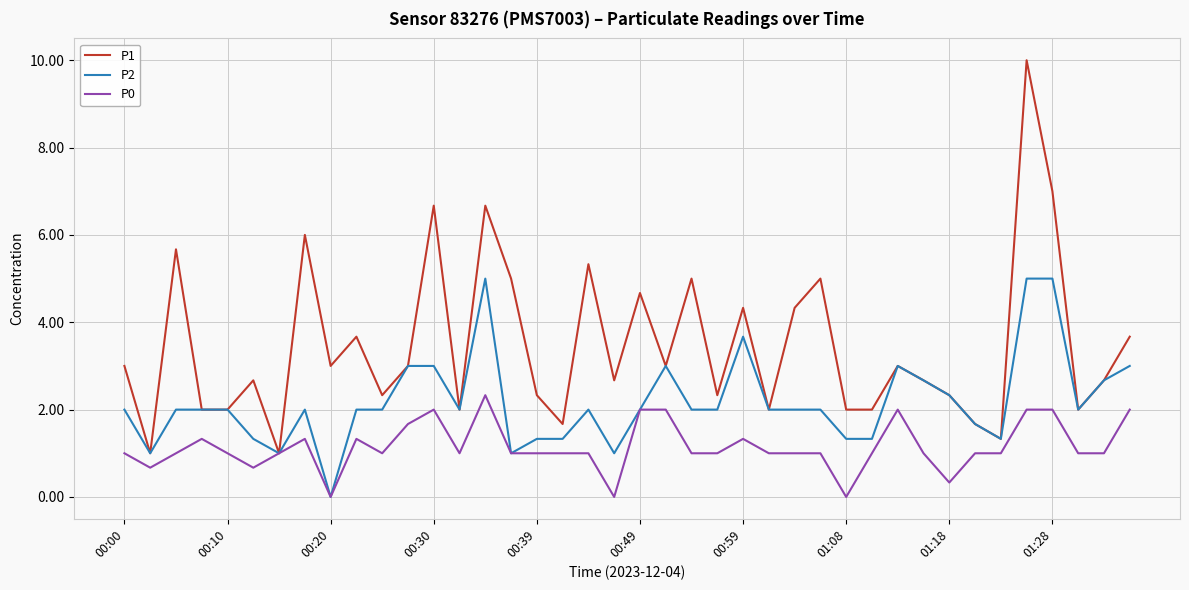

What is the highest value of the P1 series?

10.0